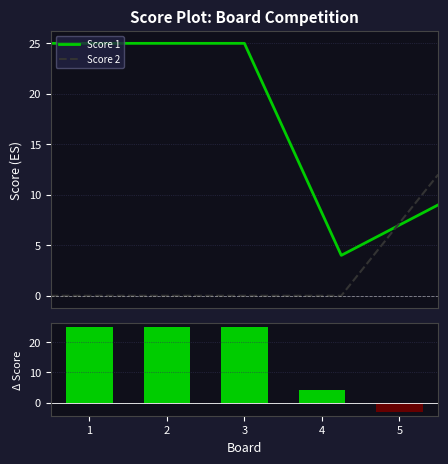

After their last crossing, which series has the higher values: Score 2 or Score 1?

Score 2